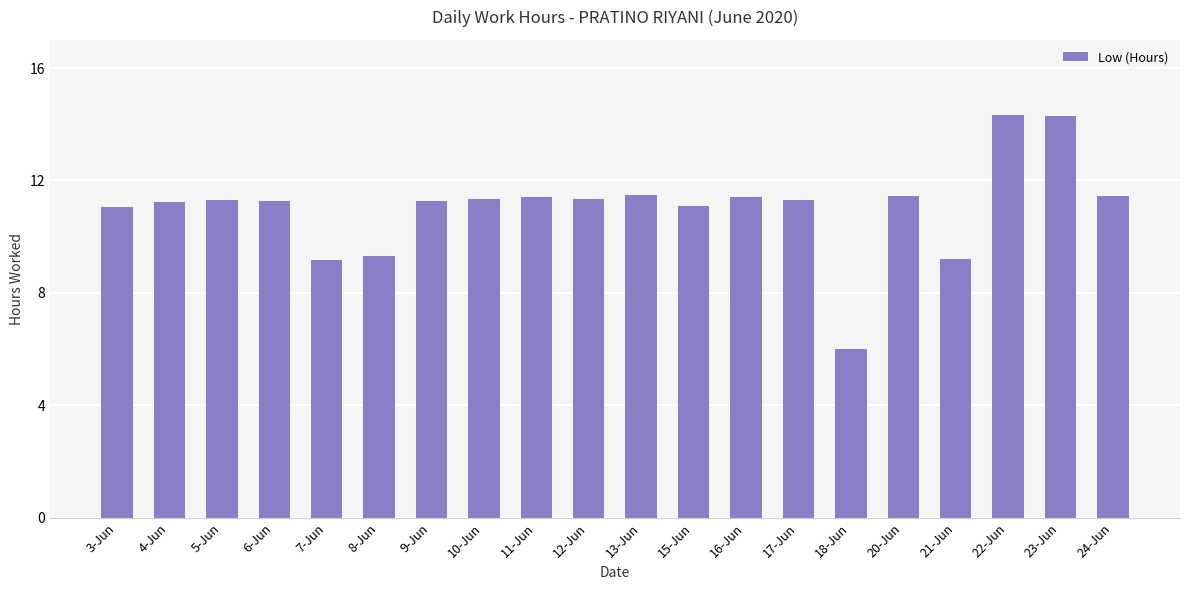

Are the bars grouped side by side (vs. stacked)?

No